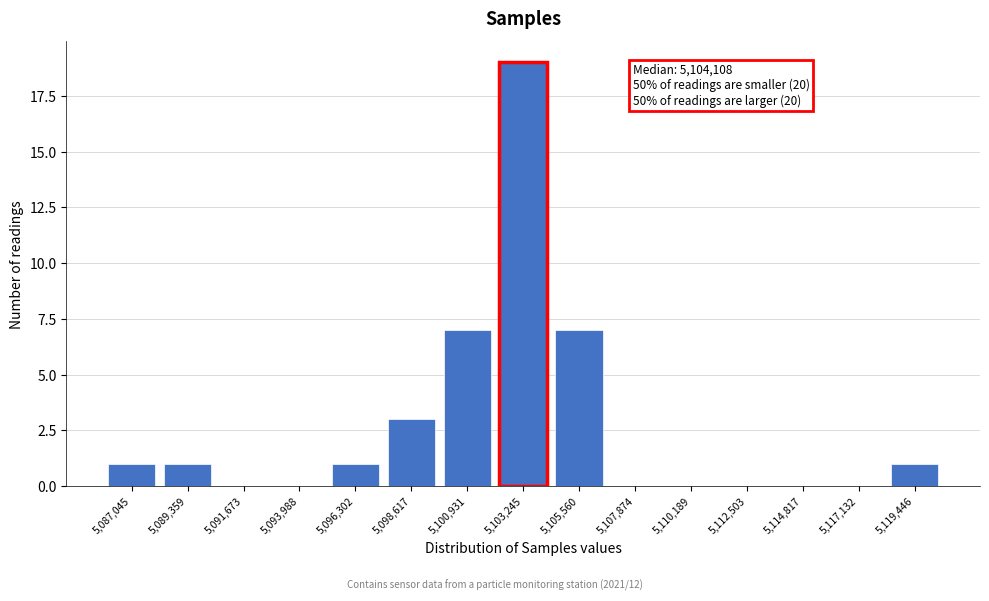

Reading left to right, list all the values displayed in this chart.

5,087,045=1	5,089,359=1	5,091,673=0	5,093,988=0	5,096,302=1	5,098,617=3	5,100,931=7	5,103,245=19	5,105,560=7	5,107,874=0	5,110,189=0	5,112,503=0	5,114,817=0	5,117,132=0	5,119,446=1